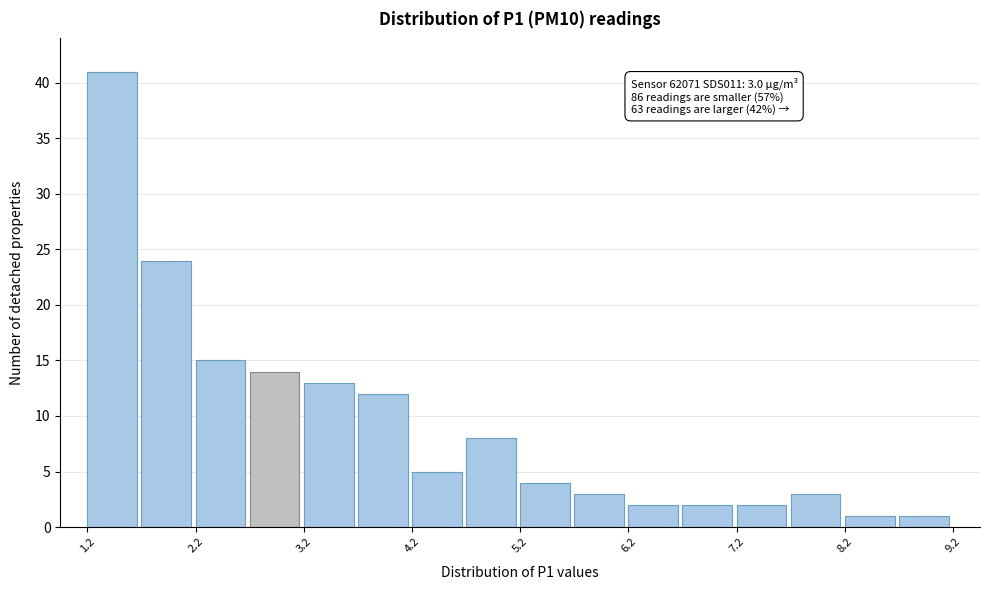

Over which range of the x-axis is the bar tallest?

1.25 to 1.75